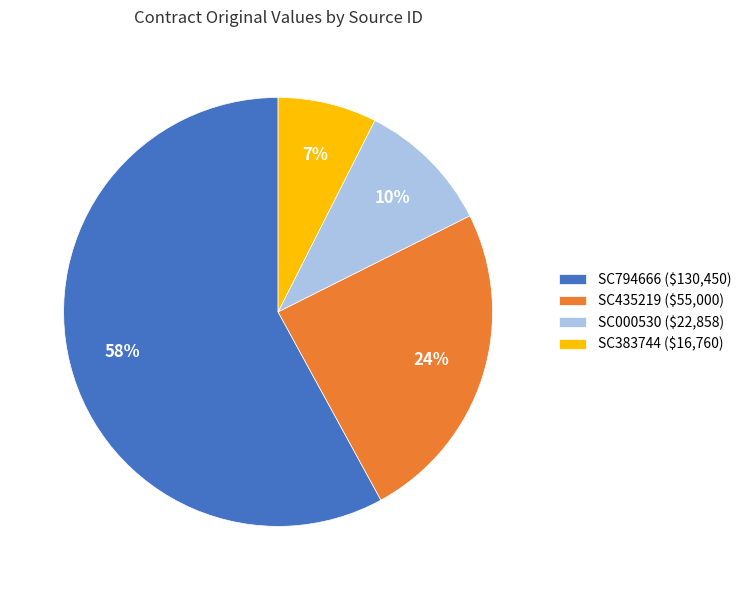

To the nearest percent, what is the average slice percentage?

25%